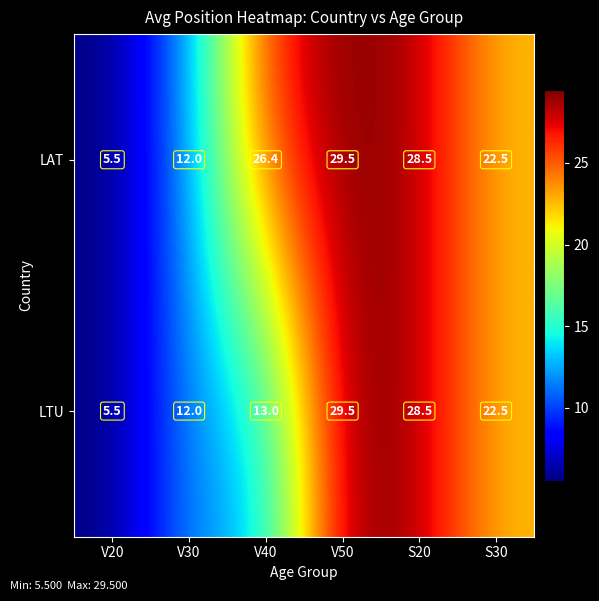

What is the maximum value shown in the chart?

29.5